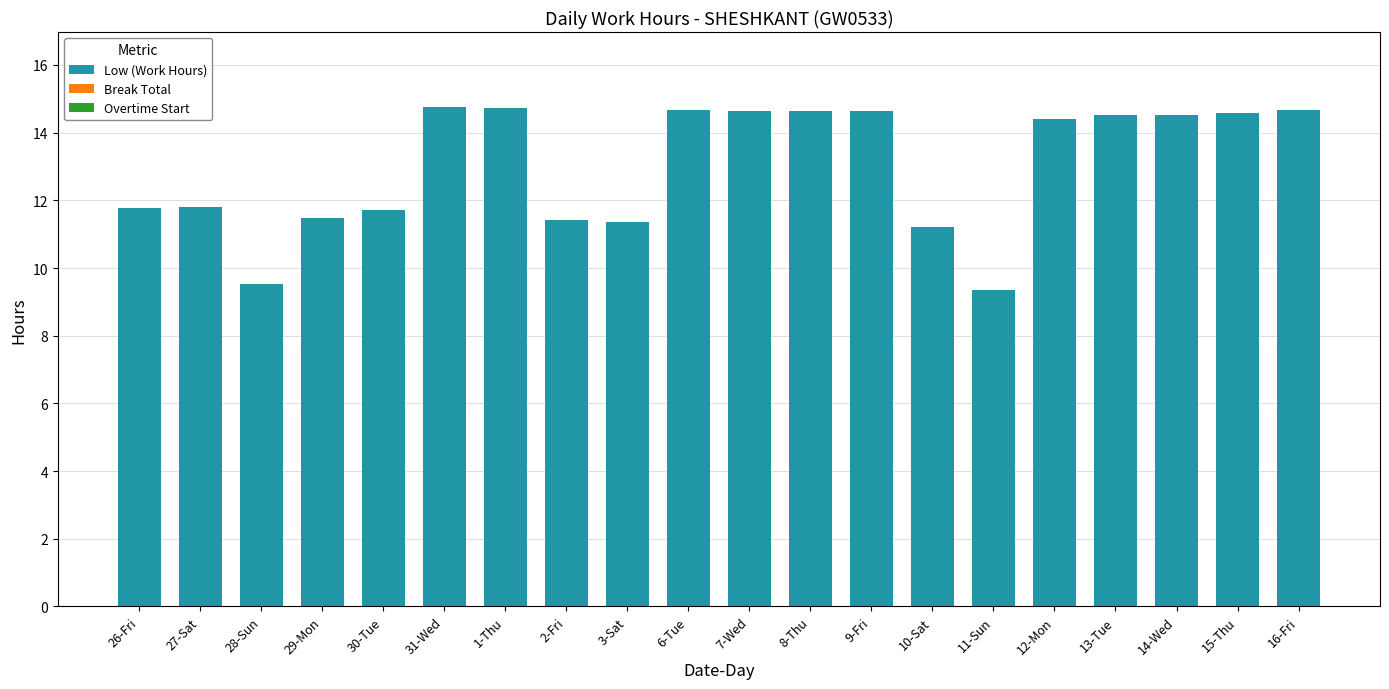

What is the label of the 7th bar from the right?

10-Sat